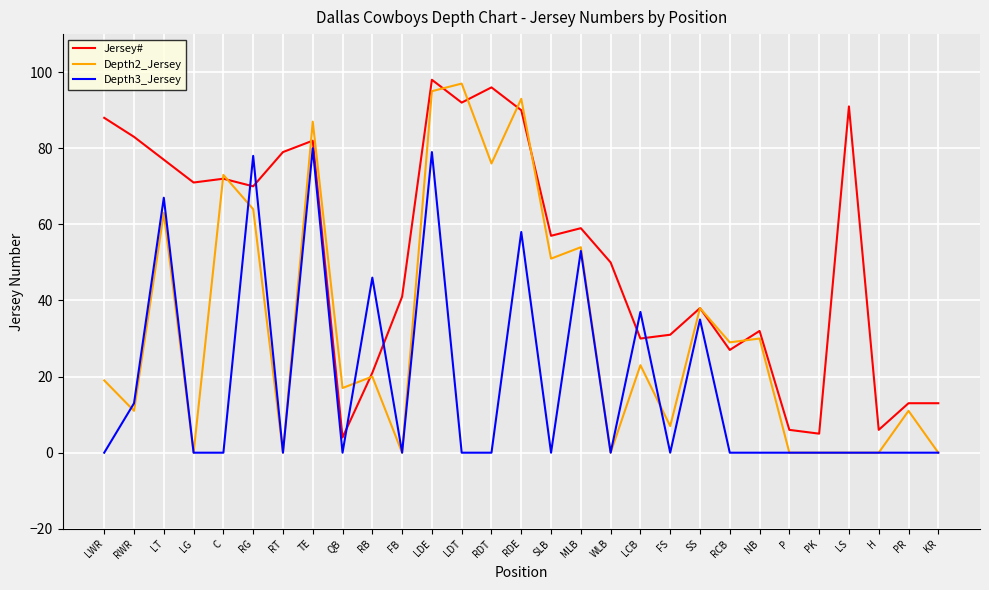

What is the total value across all series at LWR?

107